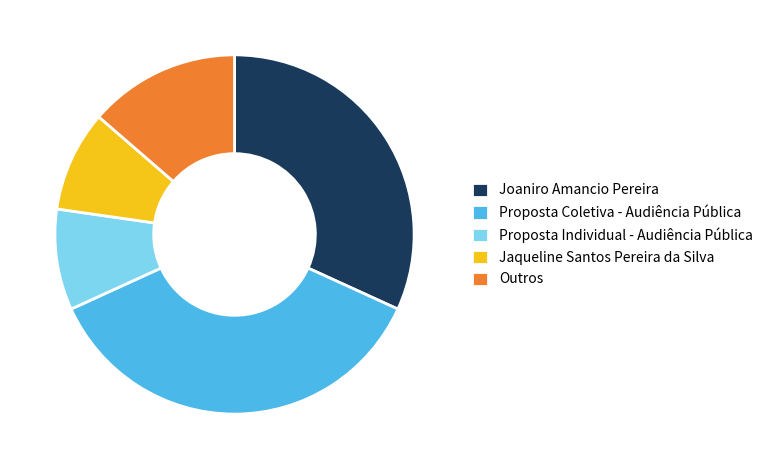

Between Jaqueline Santos Pereira da Silva and Outros, which is larger?

Outros